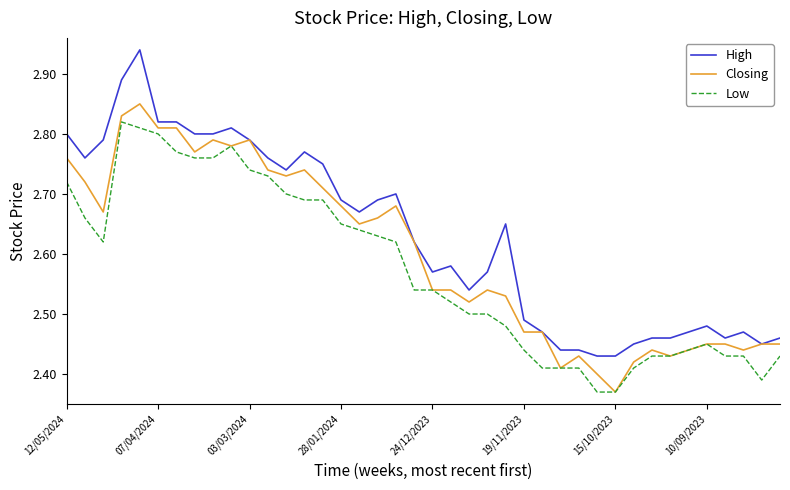

True or false: High and Low cross at least once.

False